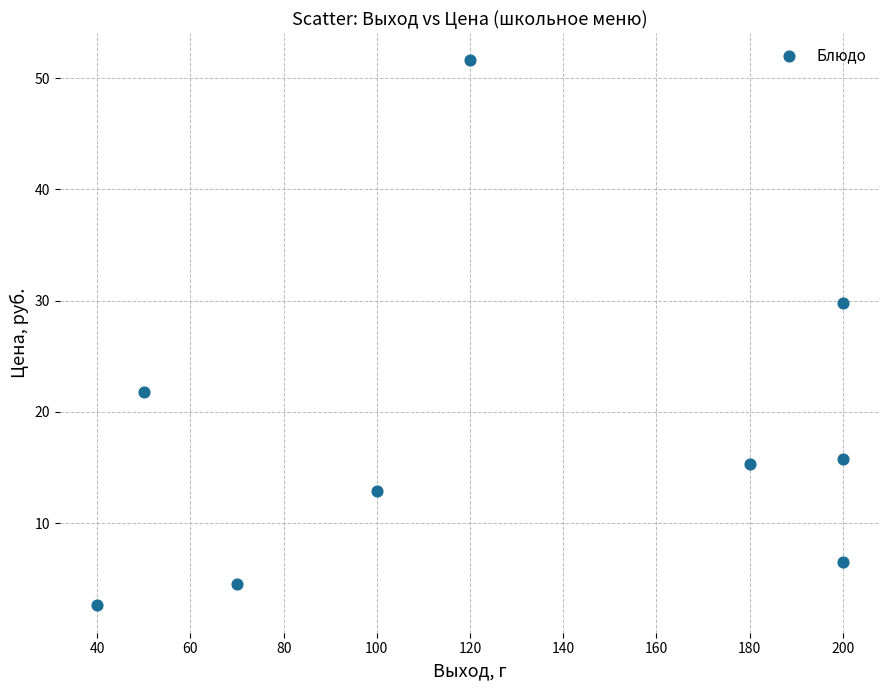

What Y value in the scatter plot is closest to 27?

29.8